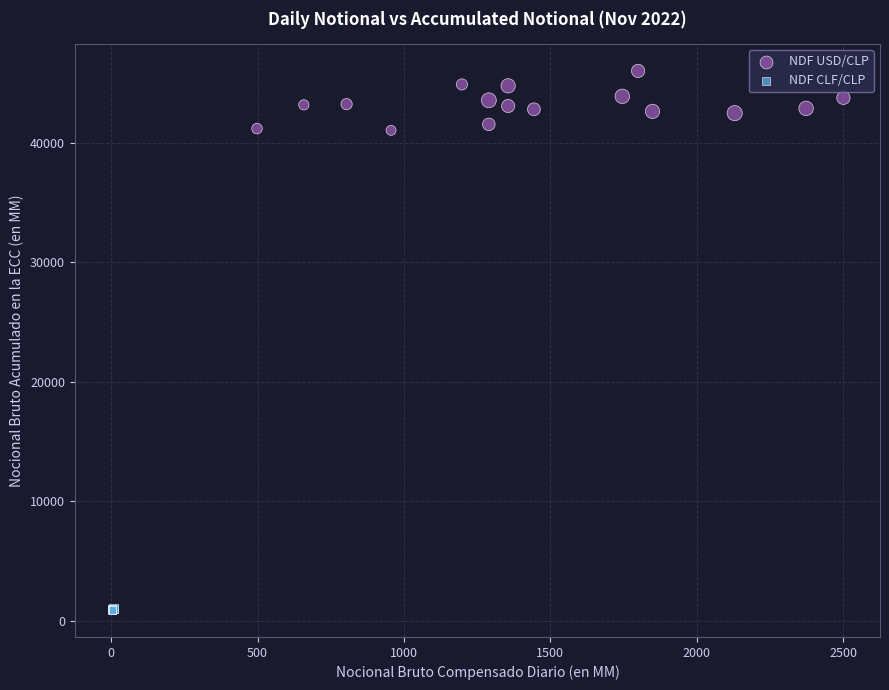

Which series contains the highest Y value?

NDF USD/CLP